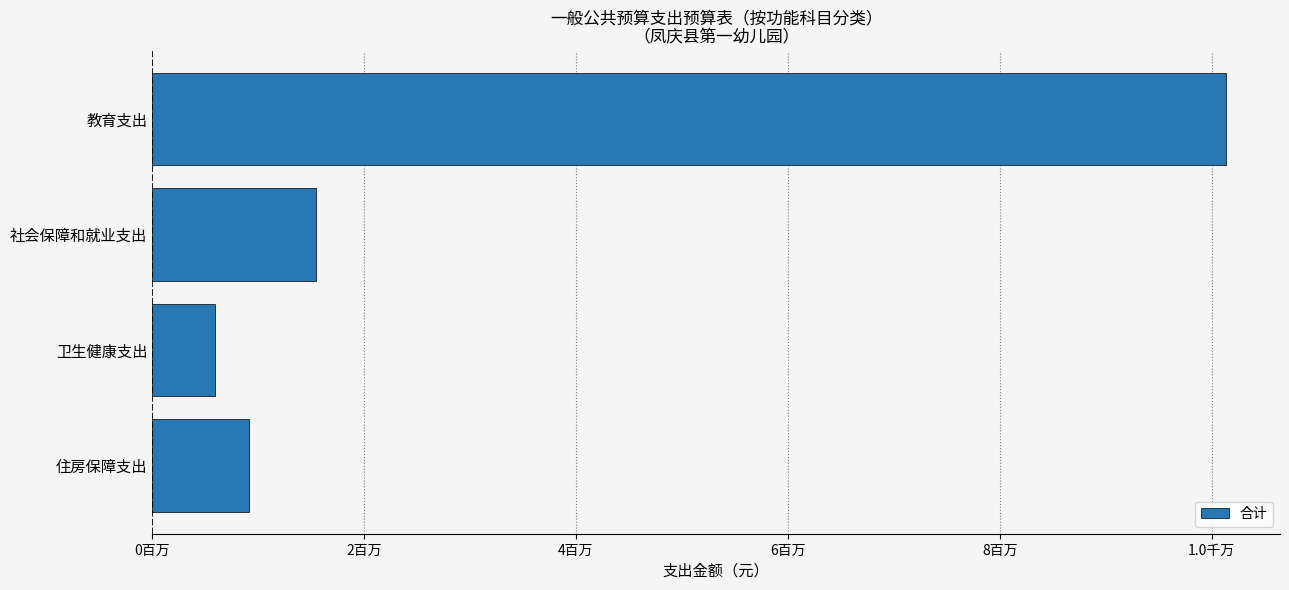

Does the chart contain any negative values?

No